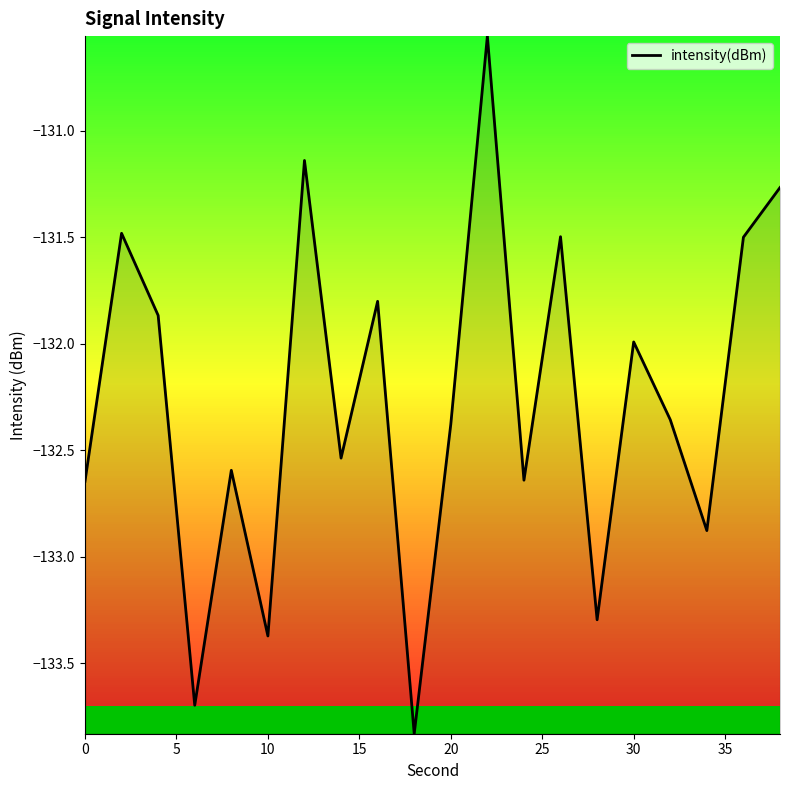

What is the minimum value shown in the chart?

-133.8